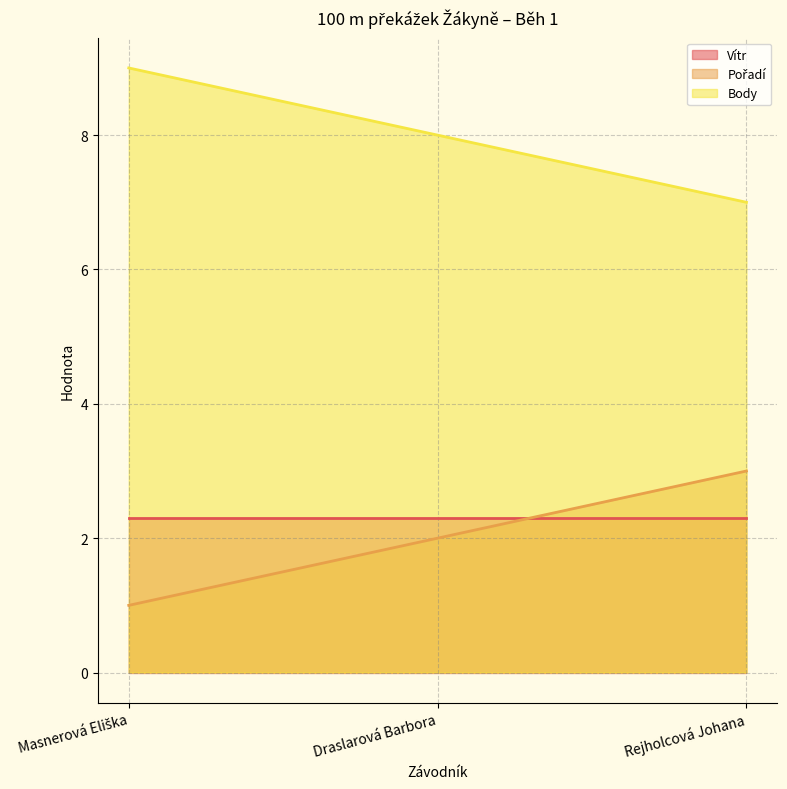

Where is Pořadí nearest to the value 2?

Draslarová Barbora